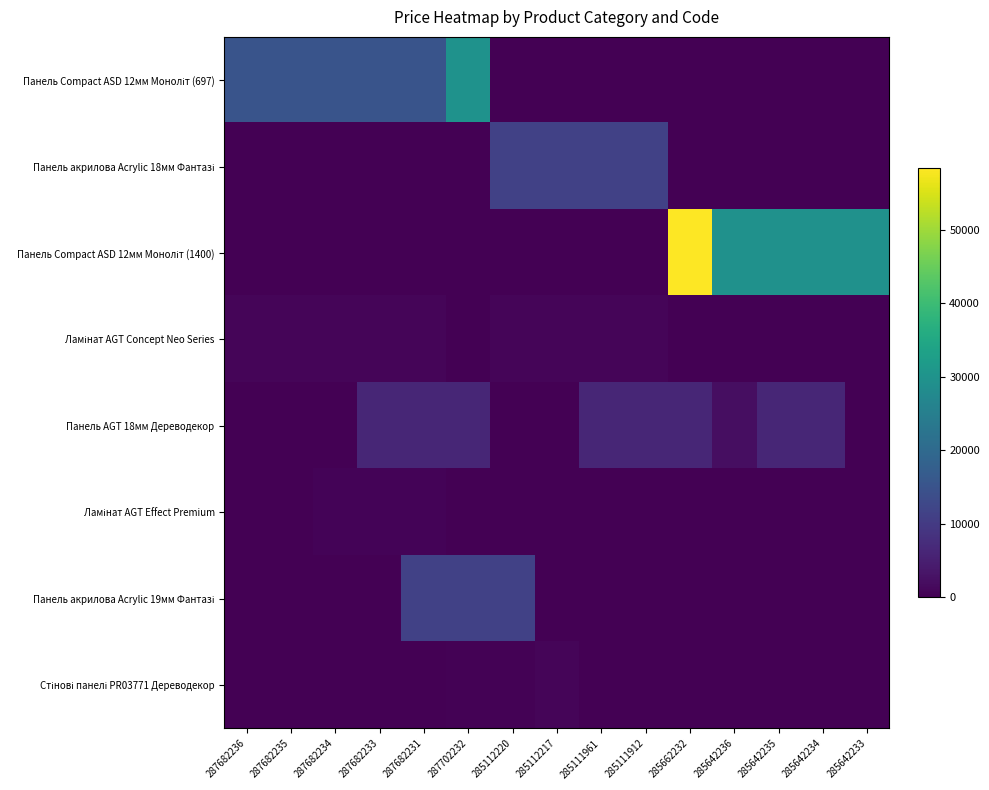

What is the total value across all series at 285111961?

18190.6